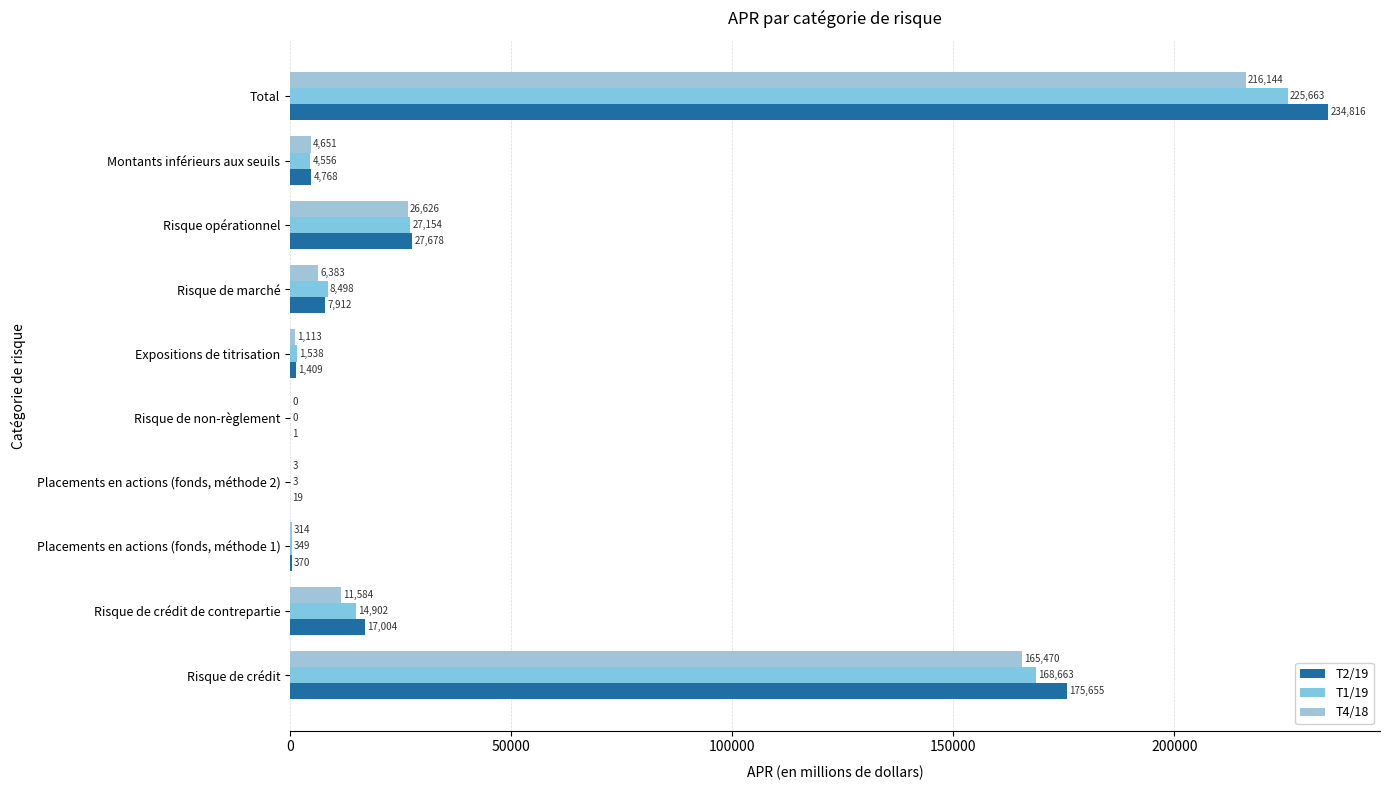

What is the average value of the T4/18 series?

43229